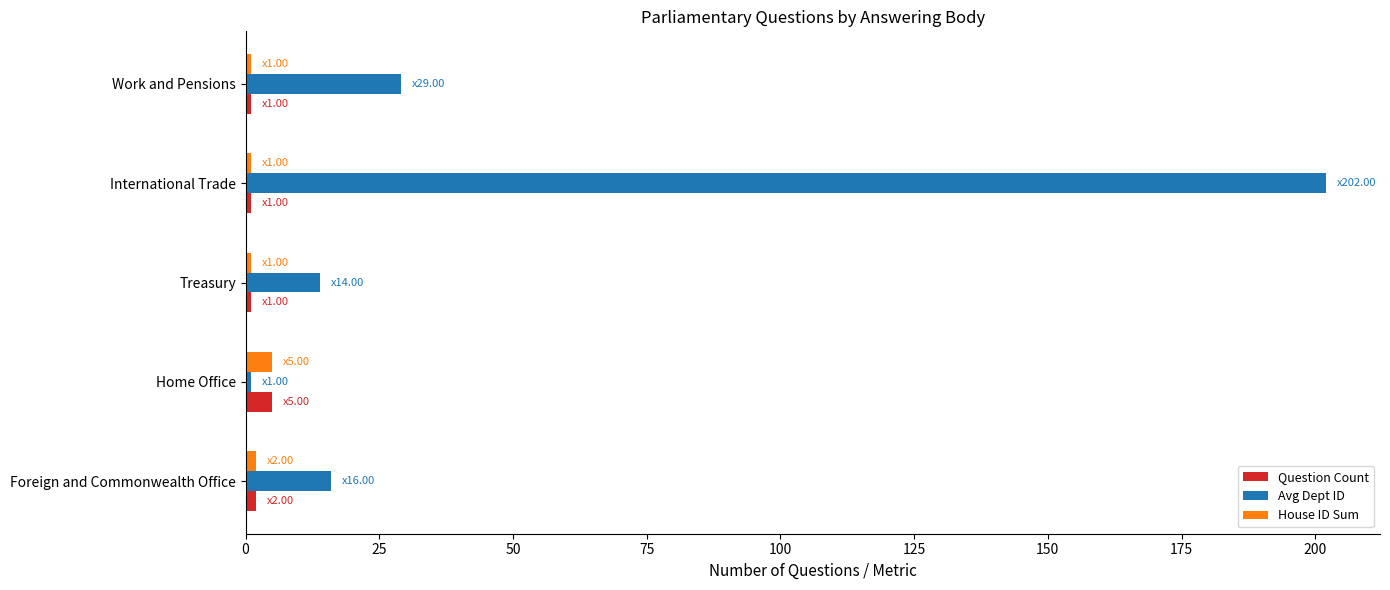

What is the difference between the maximum and minimum values in the Question Count series?

4